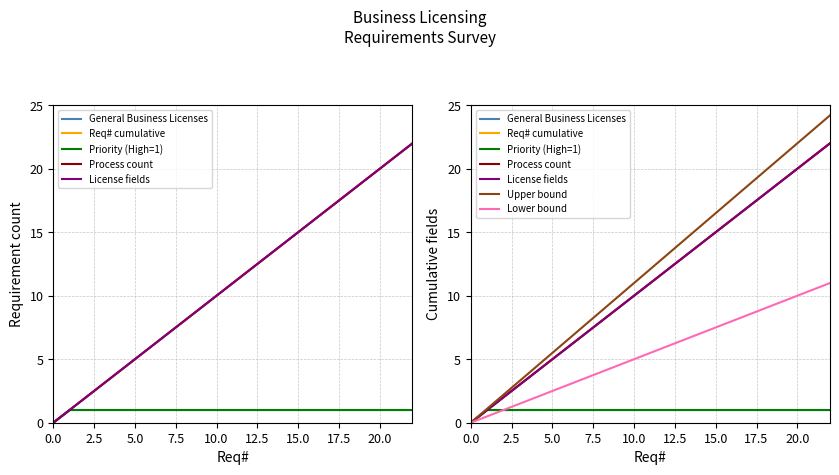

True or false: Process count has a value of 13 at 13.

True